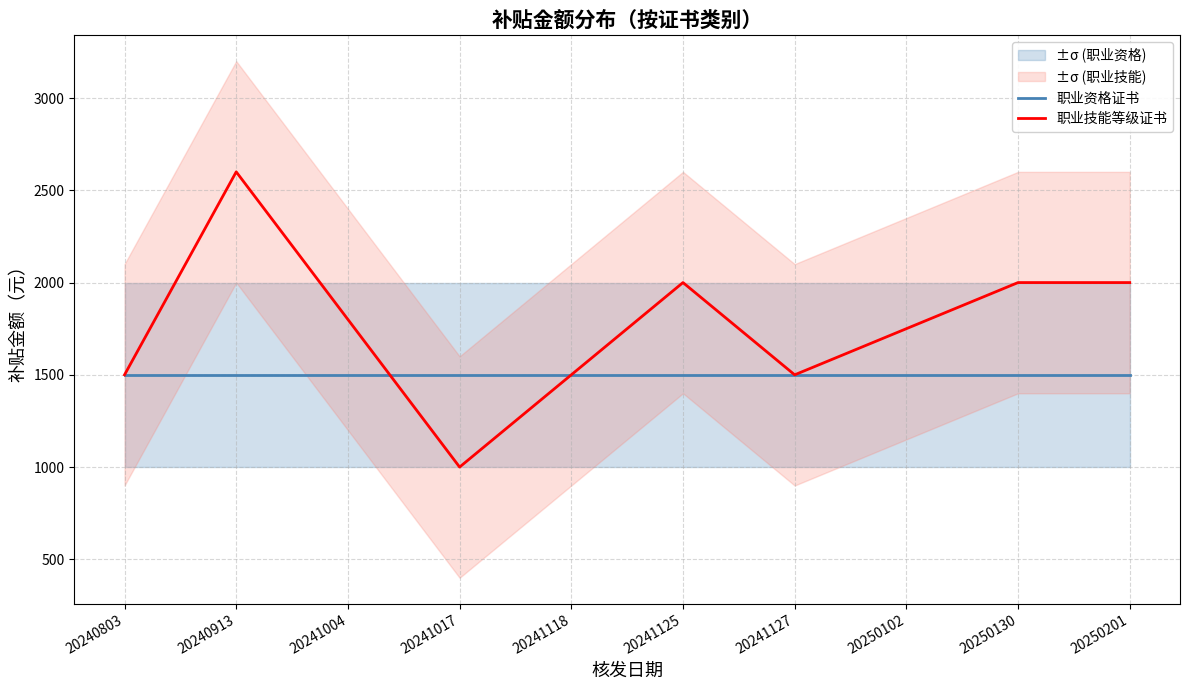

What value does the 职业资格证书 series have at 20240913?

1500